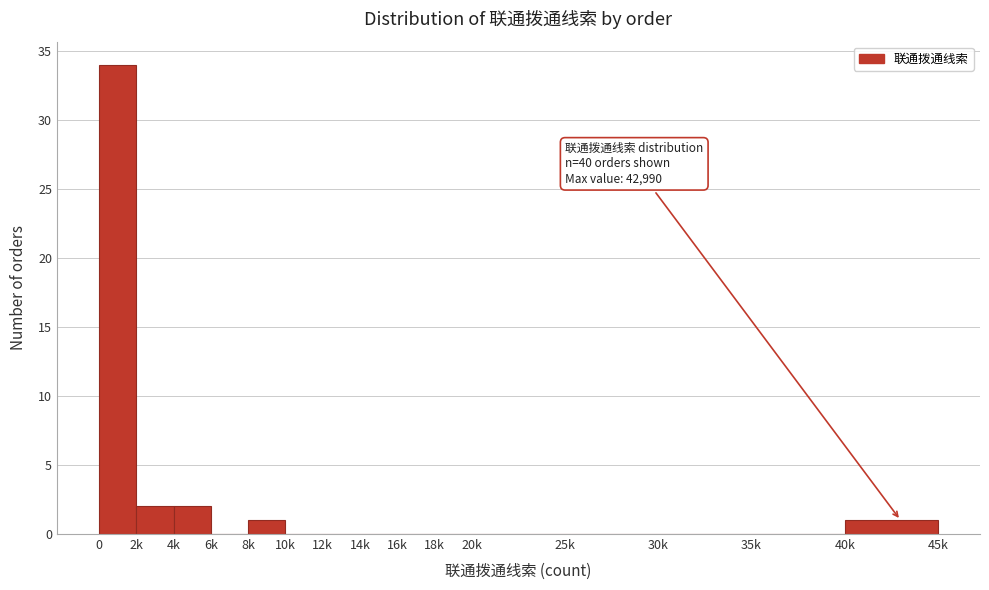

Reading left to right, what are all the values shown in this chart?

0=34	2k=2	4k=2	6k=0	8k=1	10k=0	12k=0	14k=0	16k=0	18k=0	20k=0	25k=0	30k=0	35k=0	40k=1